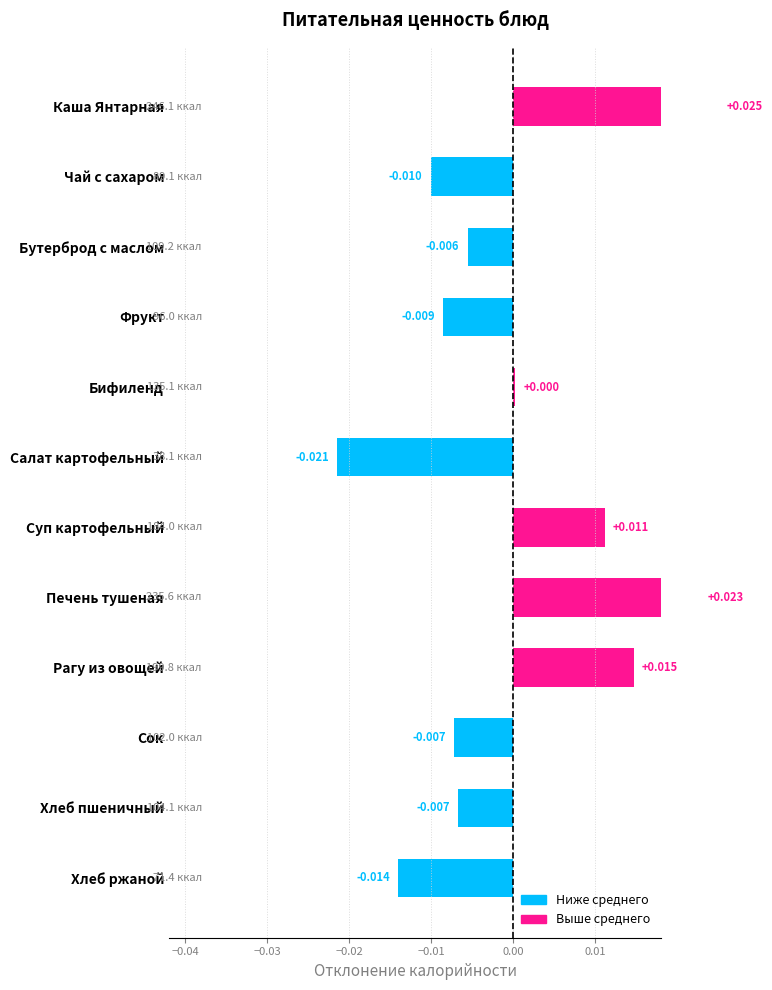

How many values exceed 0?

5